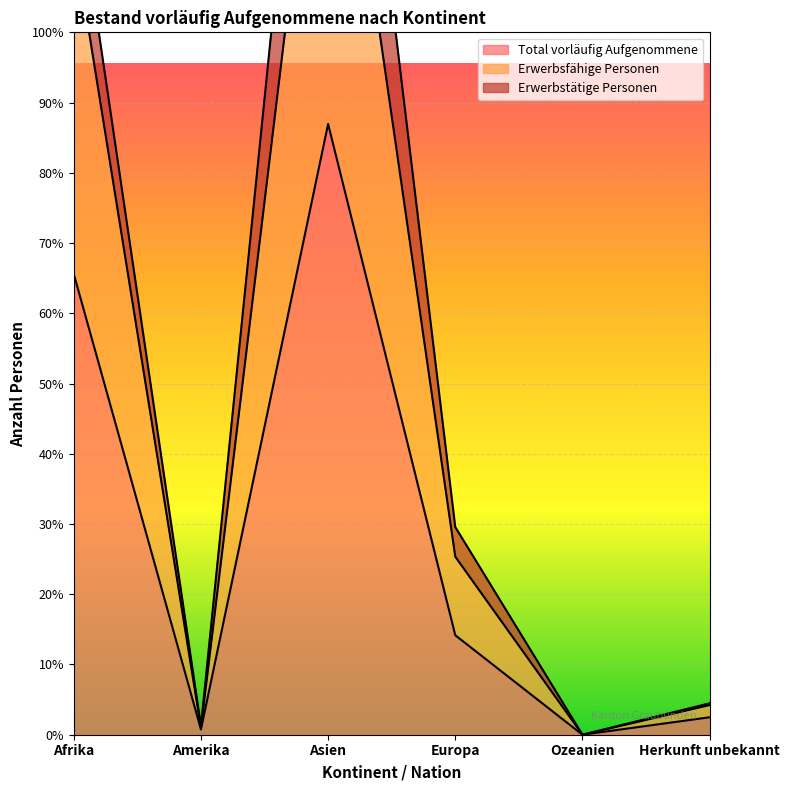

What is the maximum value shown in the chart?

607